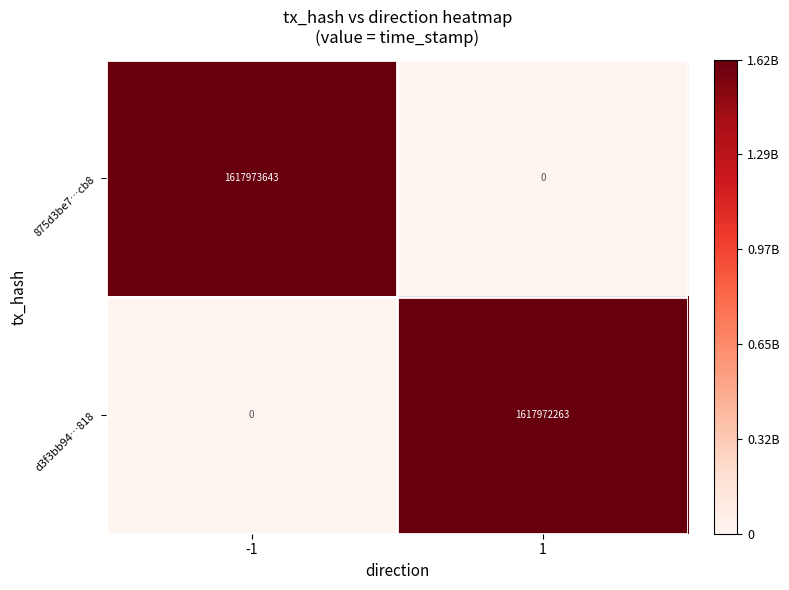

Between -1 and 1, which series saw the biggest shift?

875d3be7…cb8